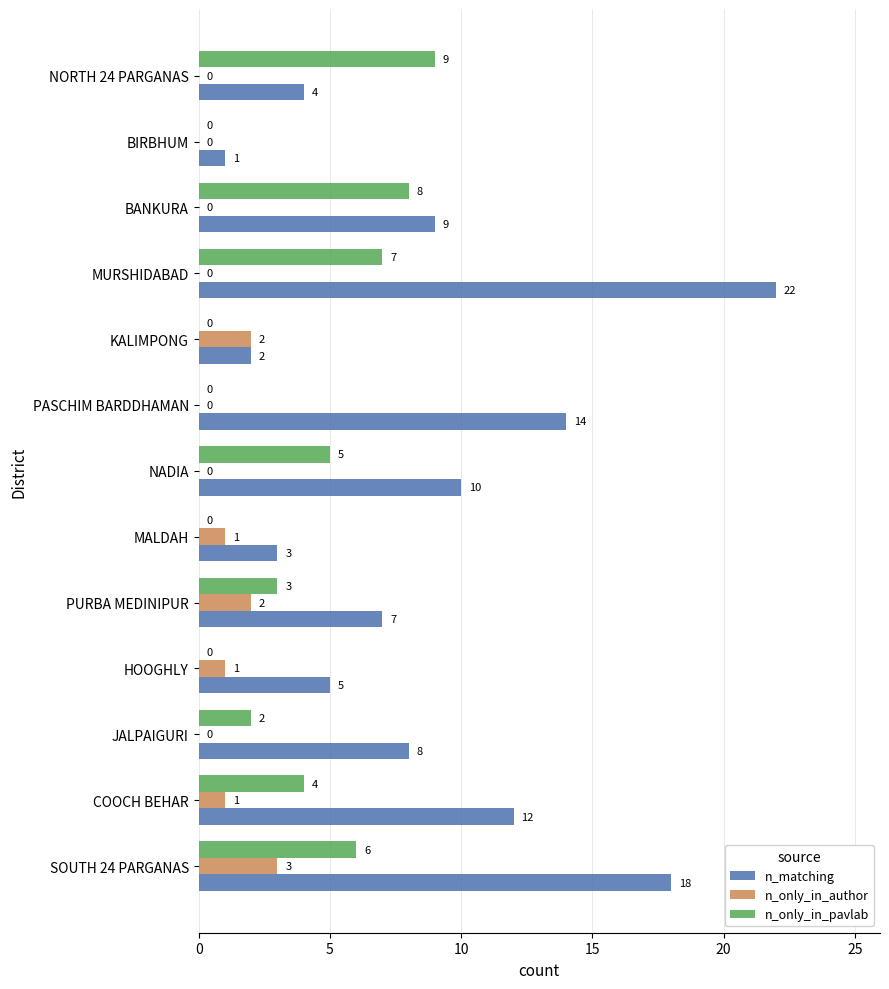

The n_only_in_pavlab series shows 4 at COOCH BEHAR. True or false?

True